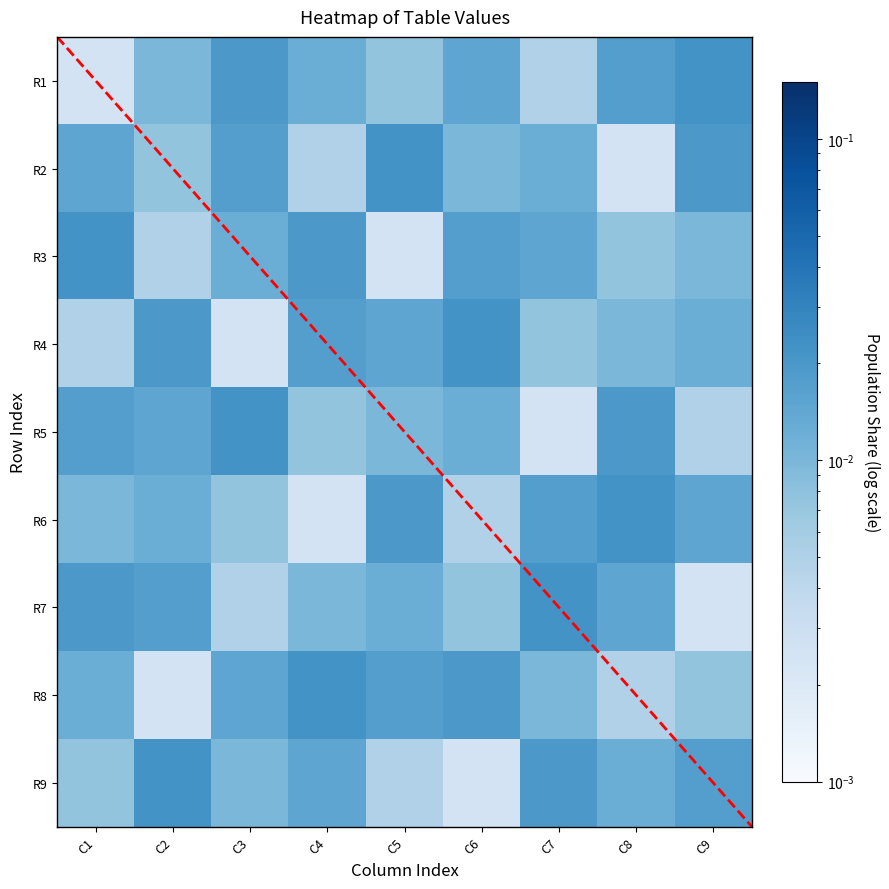

Which series has the widest spread of values?

R1